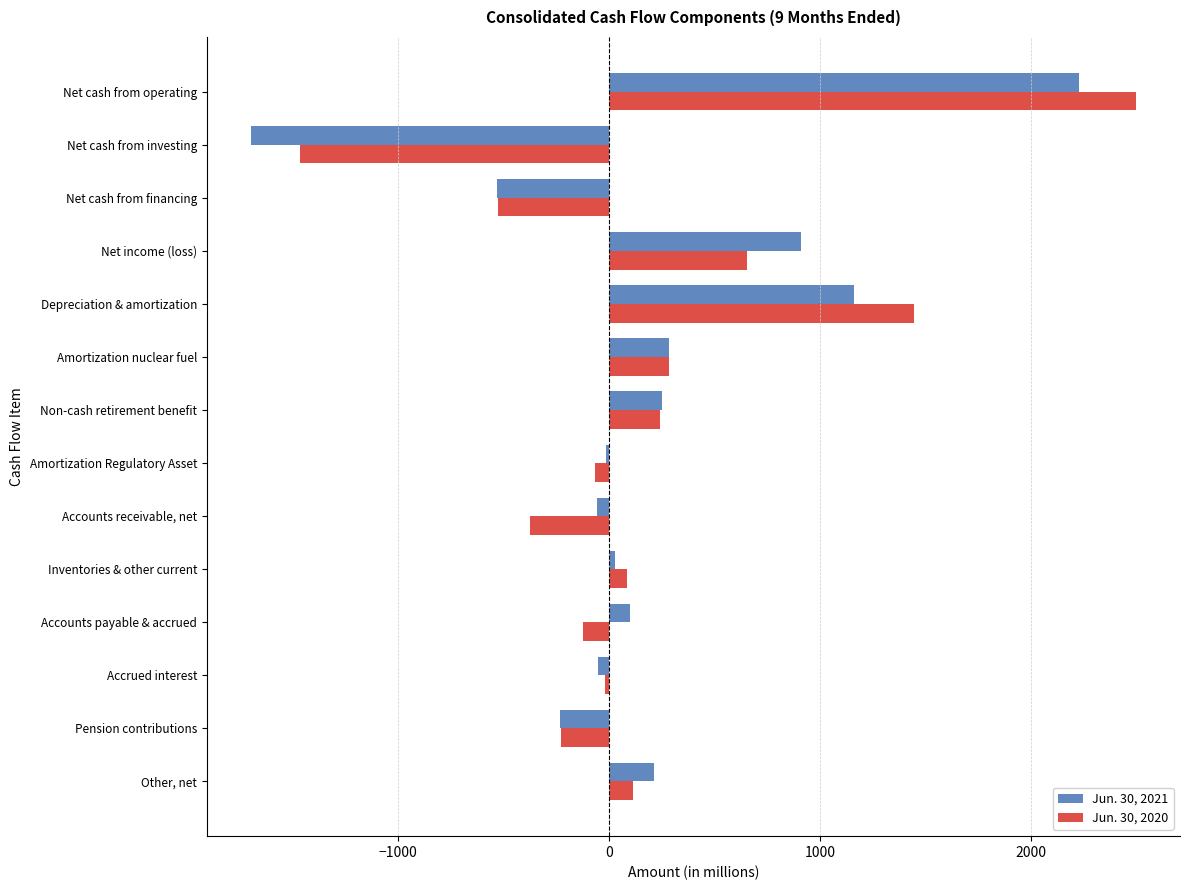

What is the minimum value for Jun. 30, 2020?

-1467